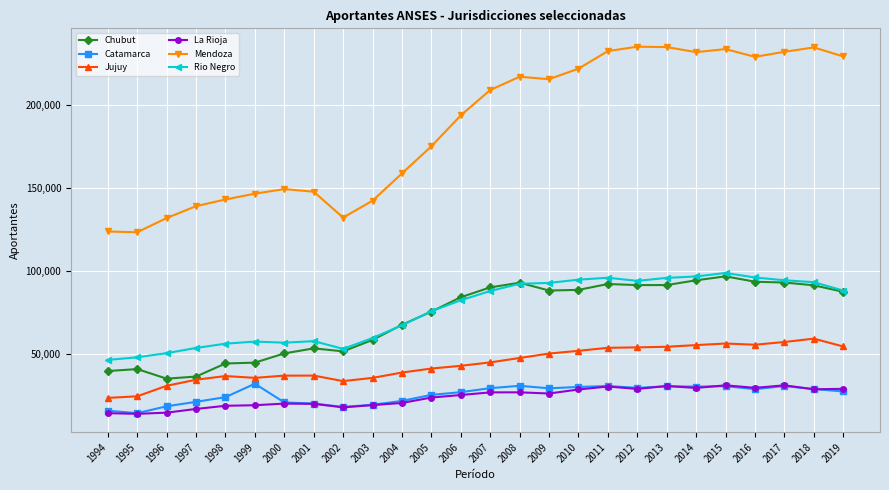

True or false: Mendoza has a value of 72548 at 2018.

False